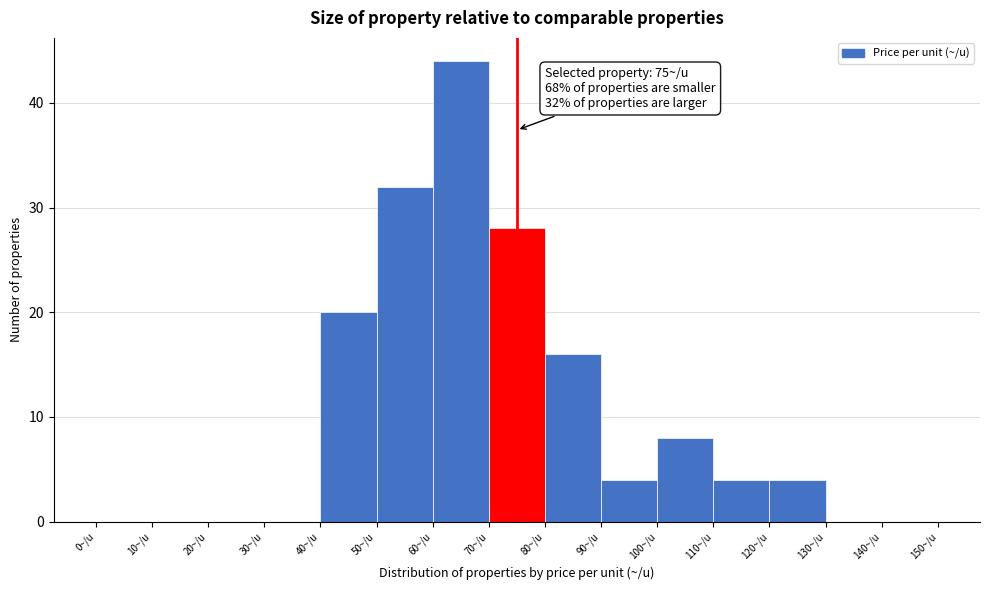

Which range on the x-axis has the tallest bar?

60 to 70